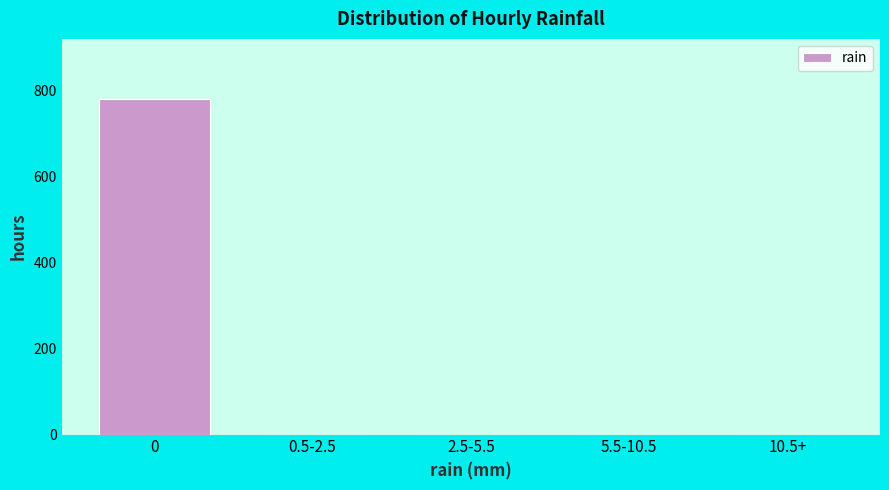

Reading left to right, transcribe all the data shown in this chart.

0=779	0.5-2.5=0	2.5-5.5=0	5.5-10.5=0	10.5+=0